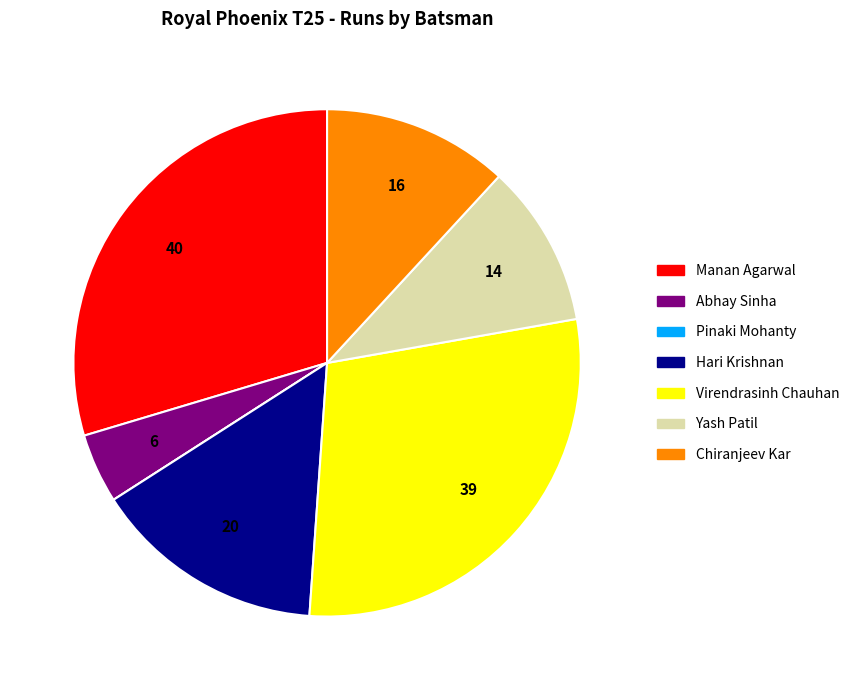

Does any single category account for the majority?

No